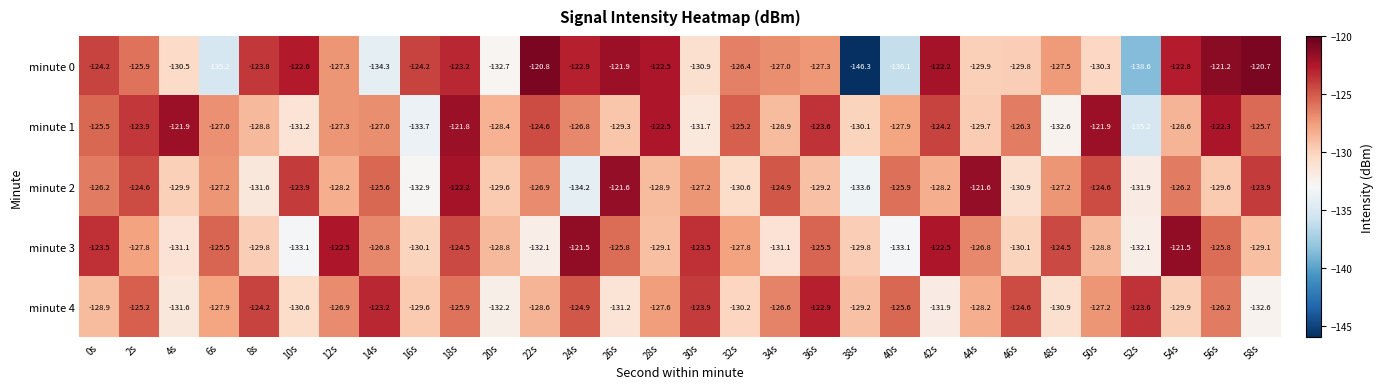

What is the difference between the minute 1 values at 14s and 28s?

4.5